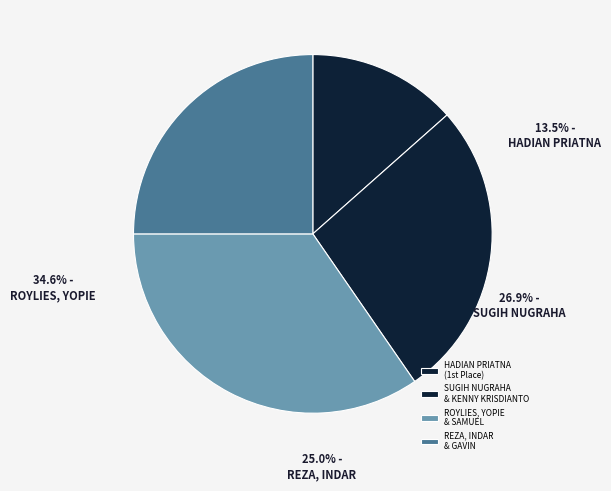

Is there a majority slice in this chart?

No